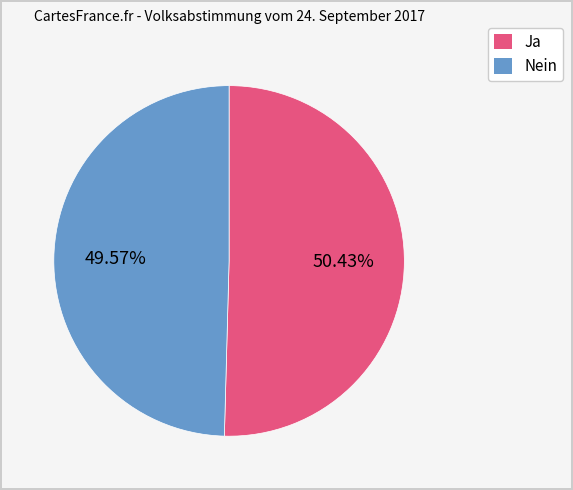

Is there any slice that represents more than half of the pie?

Yes